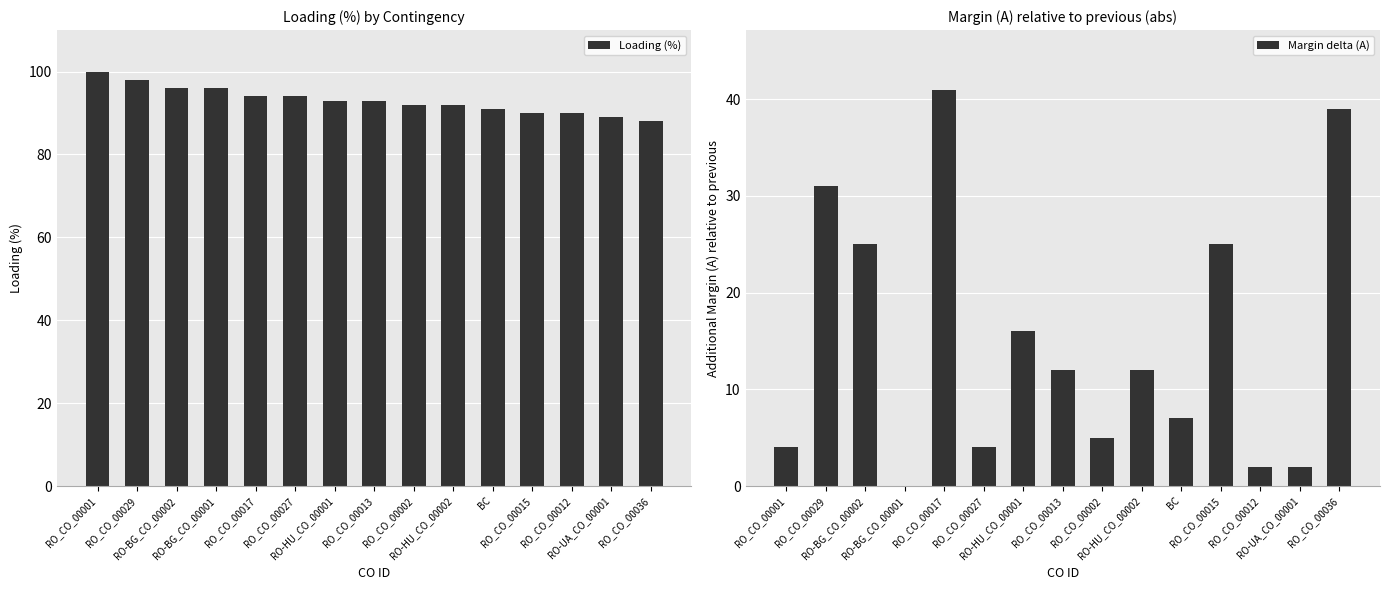

Which series has the widest spread of values?

Margin delta (A)